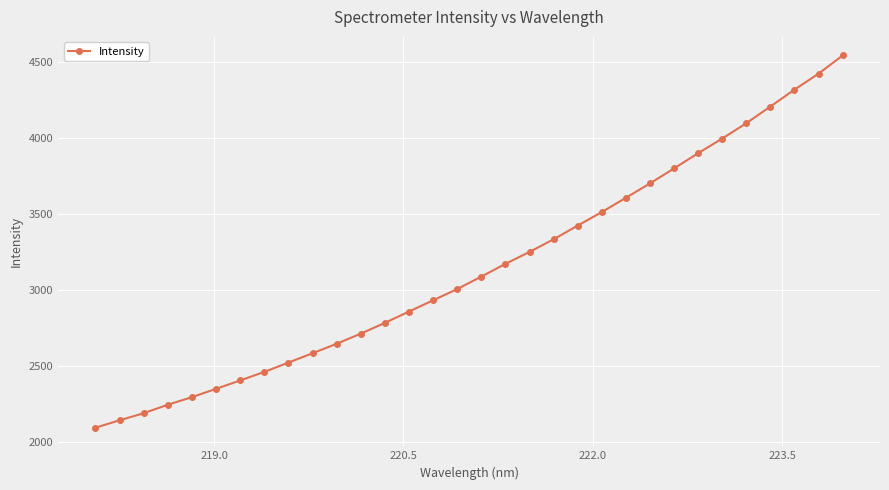

What is the maximum value shown in the chart?

4545.3